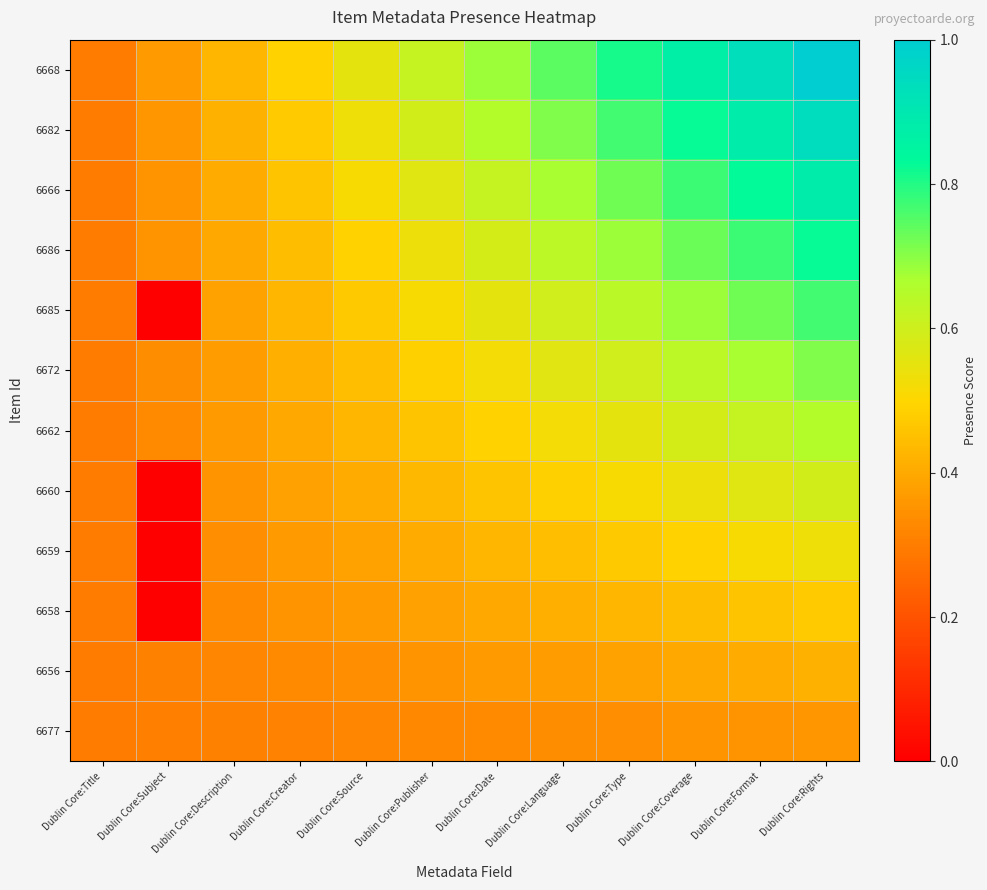

What is the total value across all series at Dublin Core:Type?

6.9